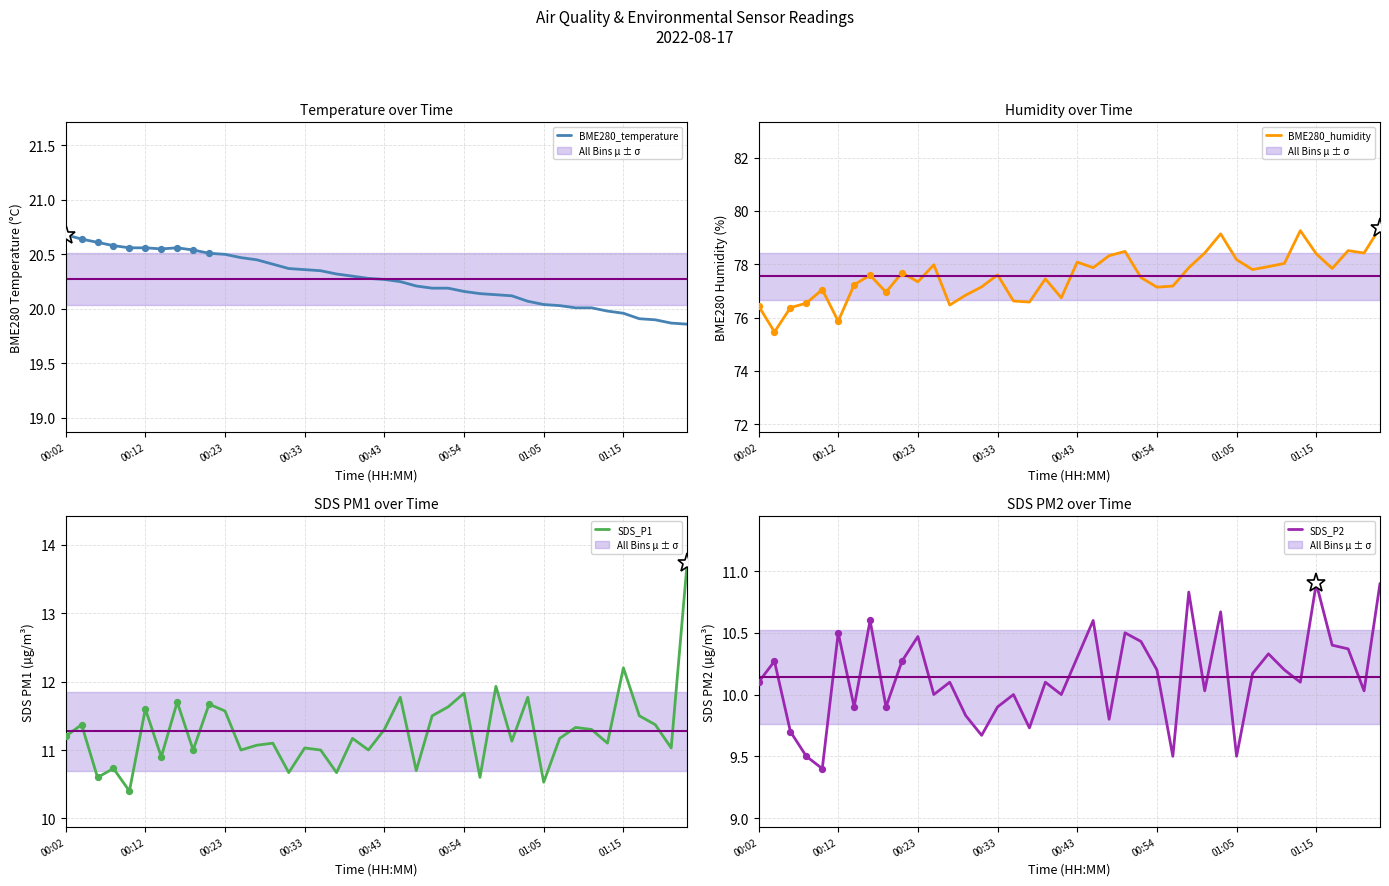

What are all the series names shown in the legend?

BME280_temperature, BME280_humidity, SDS_P1, SDS_P2